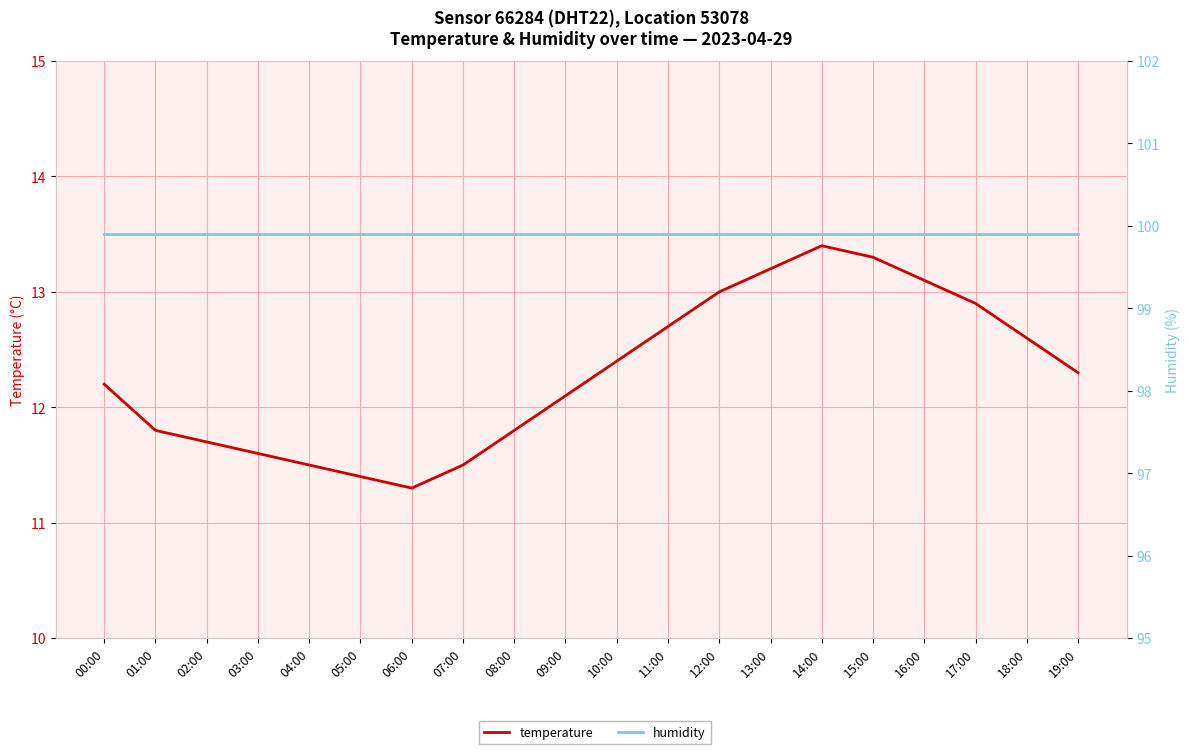

Rank the categories by humidity value from lowest to highest.

00:00, 01:00, 02:00, 03:00, 04:00, 05:00, 06:00, 07:00, 08:00, 09:00, 10:00, 11:00, 12:00, 13:00, 14:00, 15:00, 16:00, 17:00, 18:00, 19:00